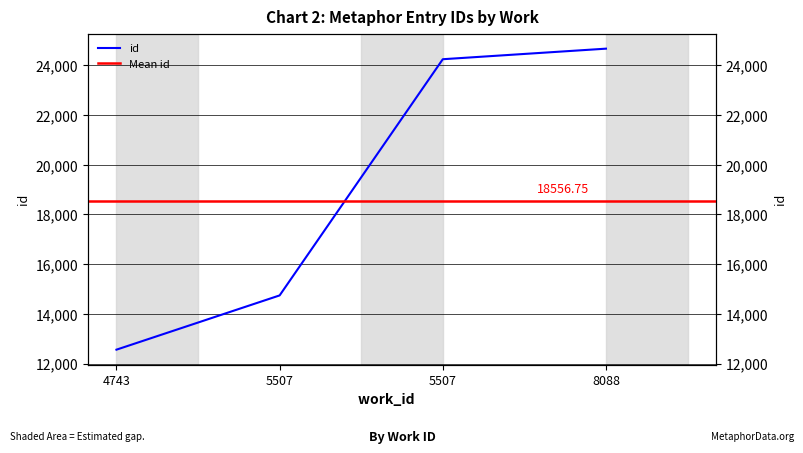

What is the greatest value displayed?

24675